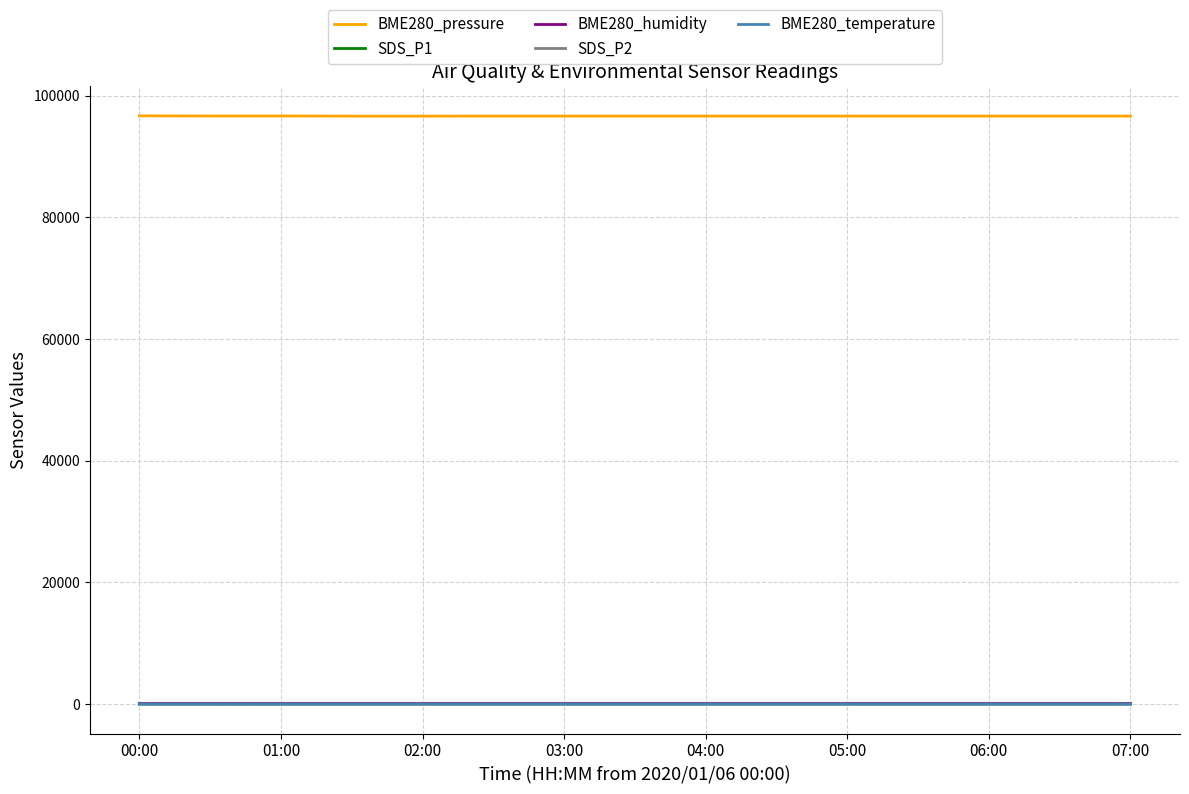

What is the greatest value displayed?

96689.0